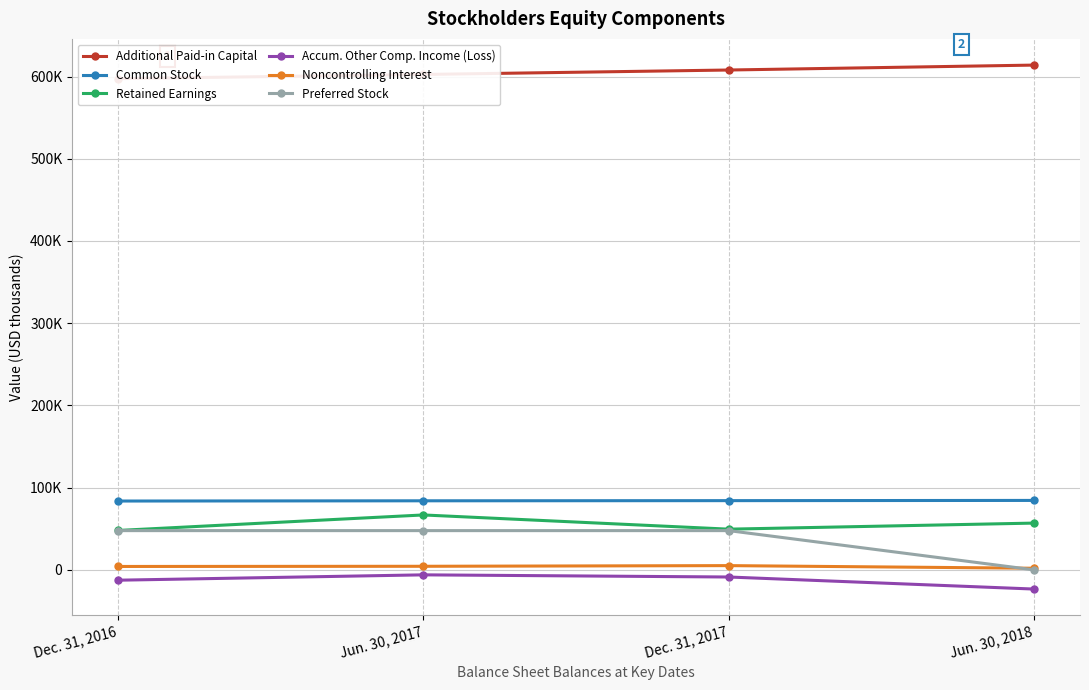

How many categories are shown in the chart?

4